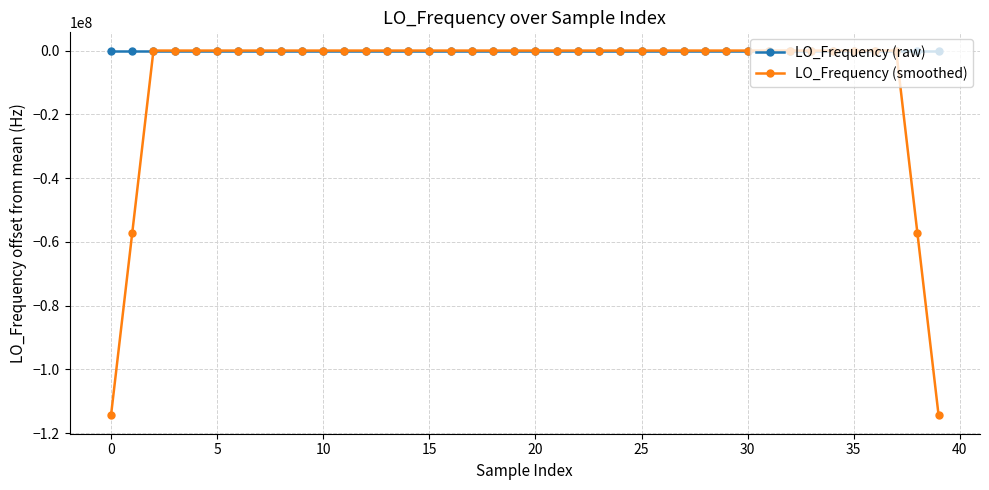

Which series has the widest spread of values?

LO_Frequency (smoothed)